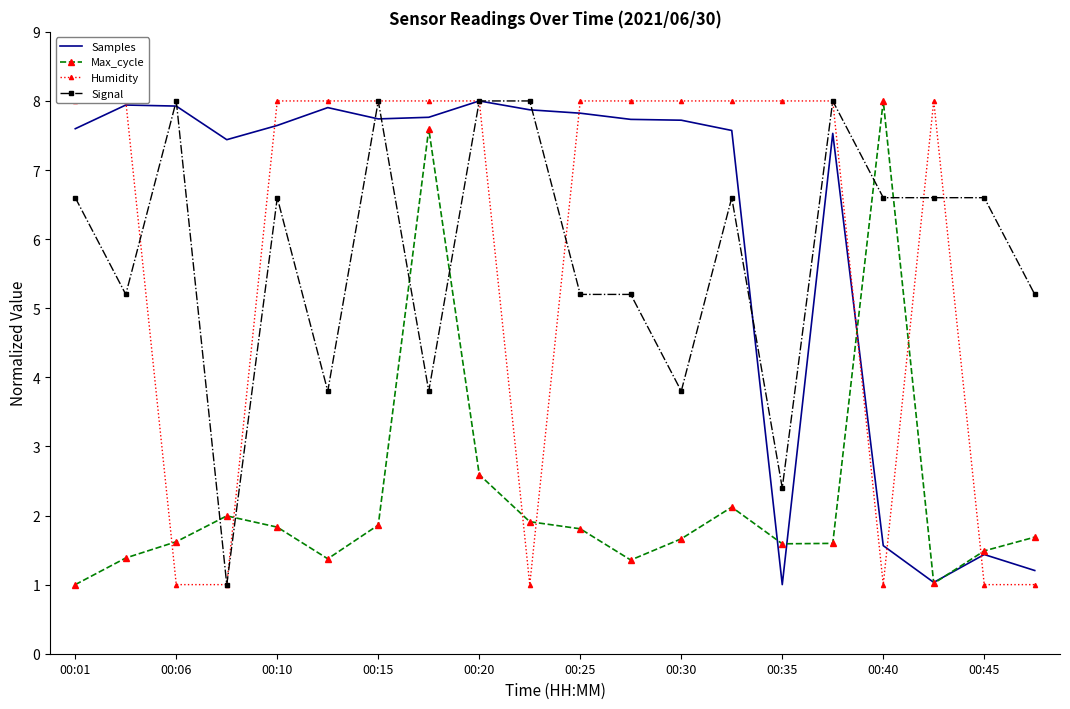

What is the difference between the second highest and second lowest values in the Signal series?

5.6